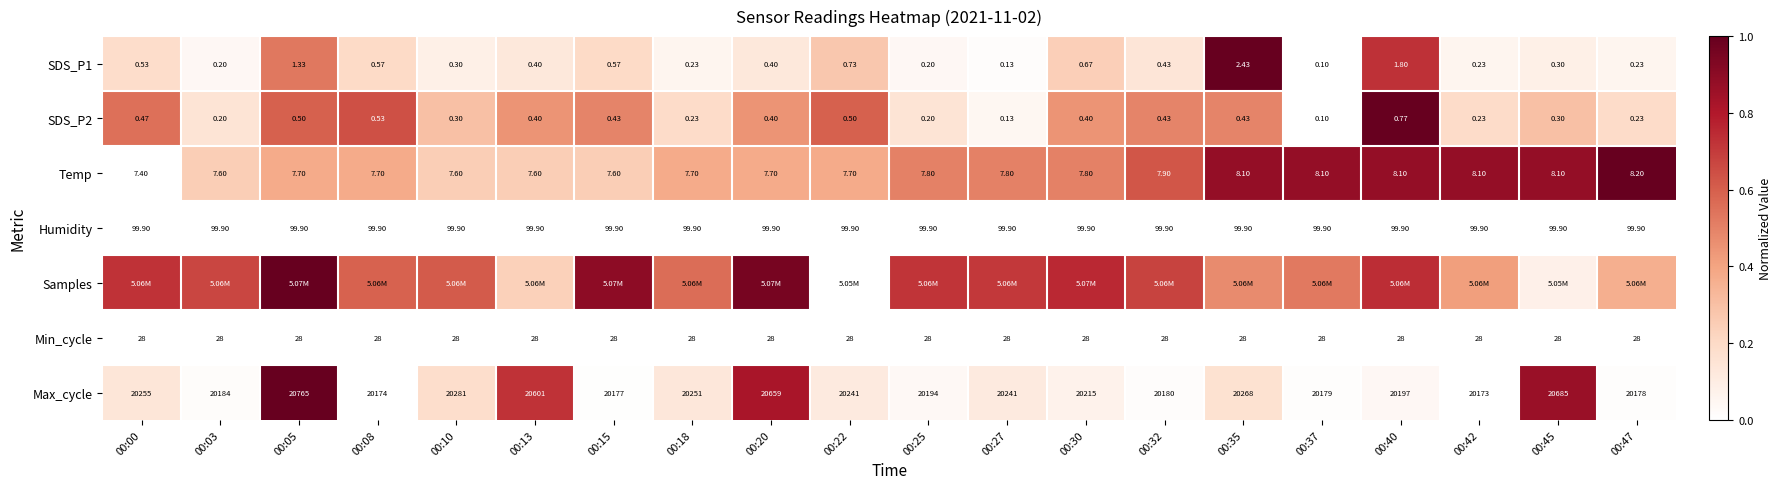

What is the difference between the highest and lowest values at 00:22?

0.6